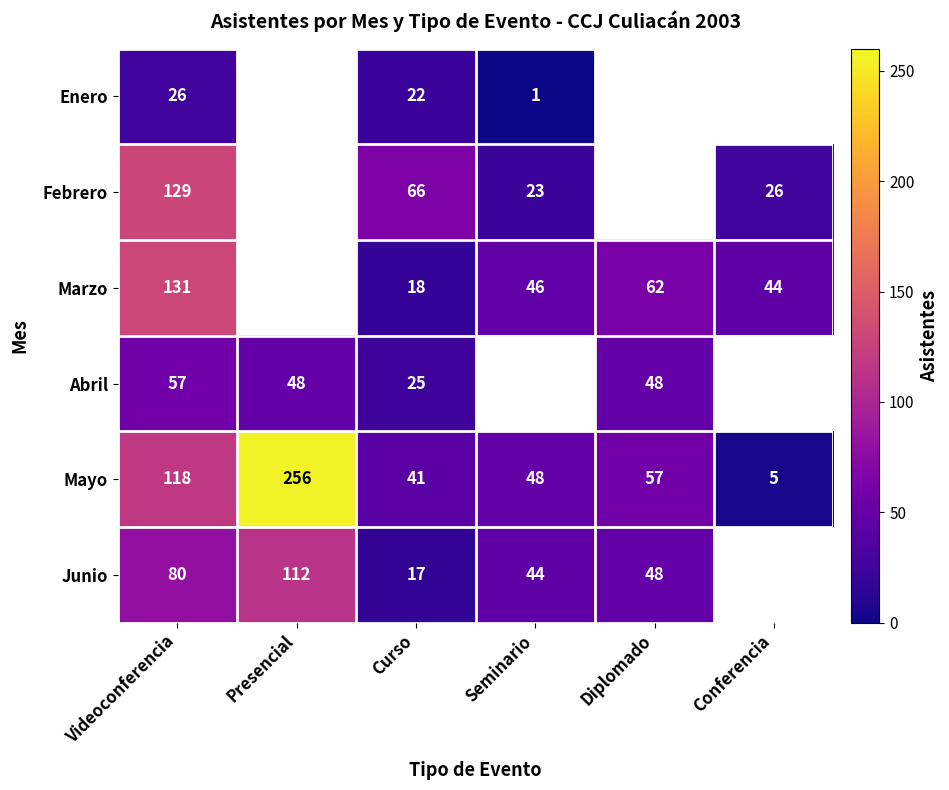

Is the value of Marzo at Conferencia greater than the value of Abril at Videoconferencia?

No